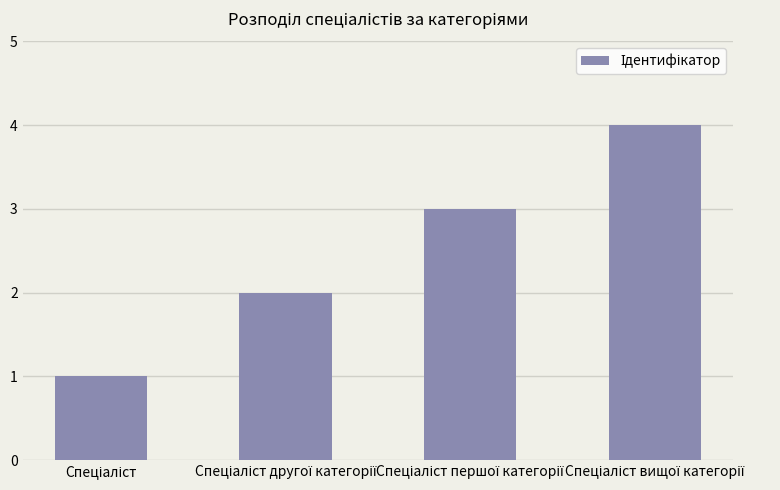

What is the greatest value displayed?

4